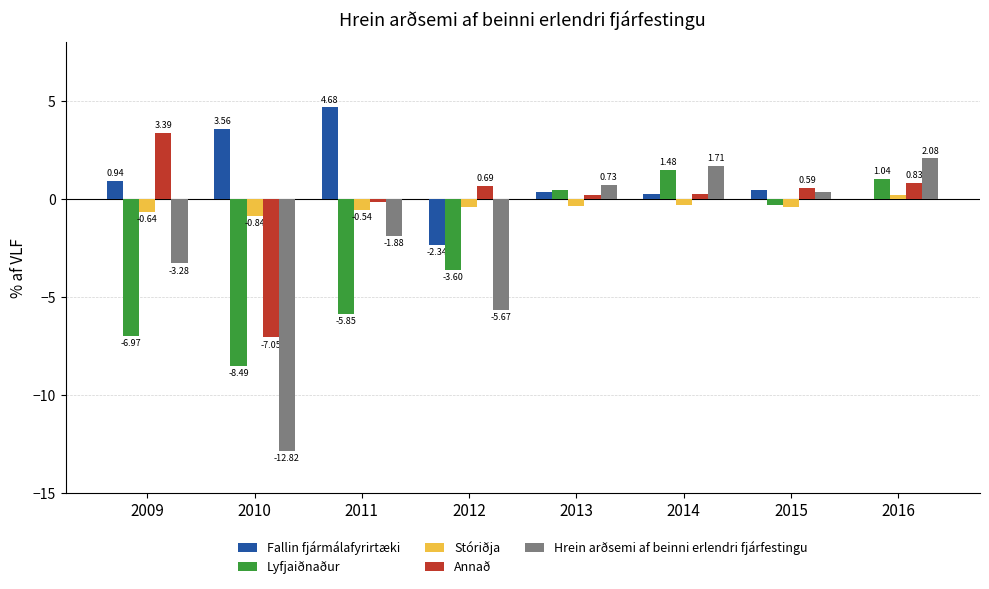

What is the total value across all series at 2009?

-6.6